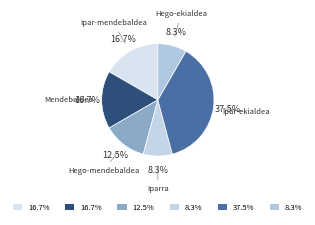

How many slices are in this pie chart?

6